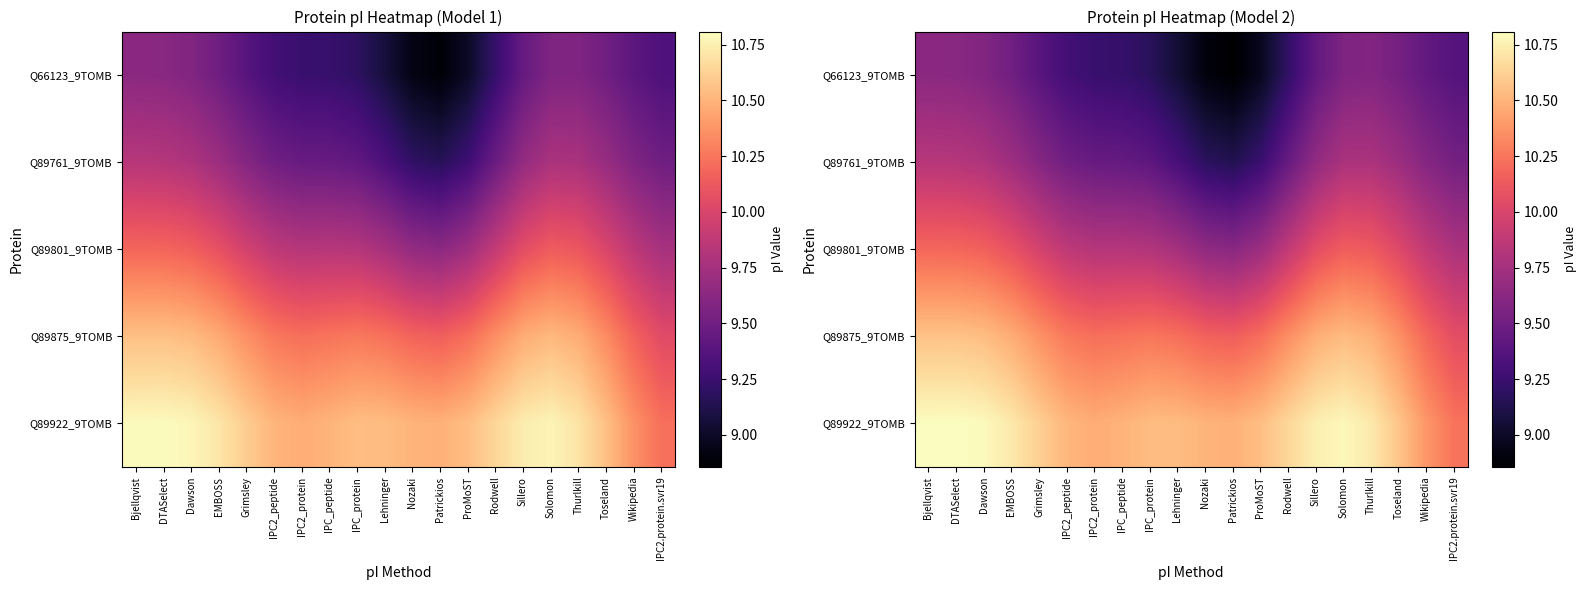

Rank the categories by Q89875_9TOMB value from highest to lowest.

DTASelect, Bjellqvist, Dawson, Solomon, Thurlkill, Sillero, EMBOSS, Grimsley, Toseland, Rodwell, IPC2_peptide, IPC_protein, IPC_peptide, Lehninger, IPC2_protein, ProMoST, Wikipedia, Nozaki, Patrickios, IPC2.protein.svr19